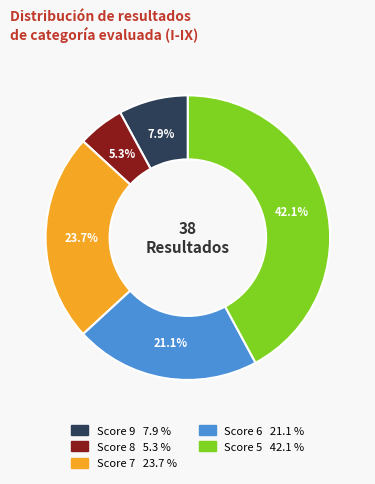

Does any single category account for the majority?

No